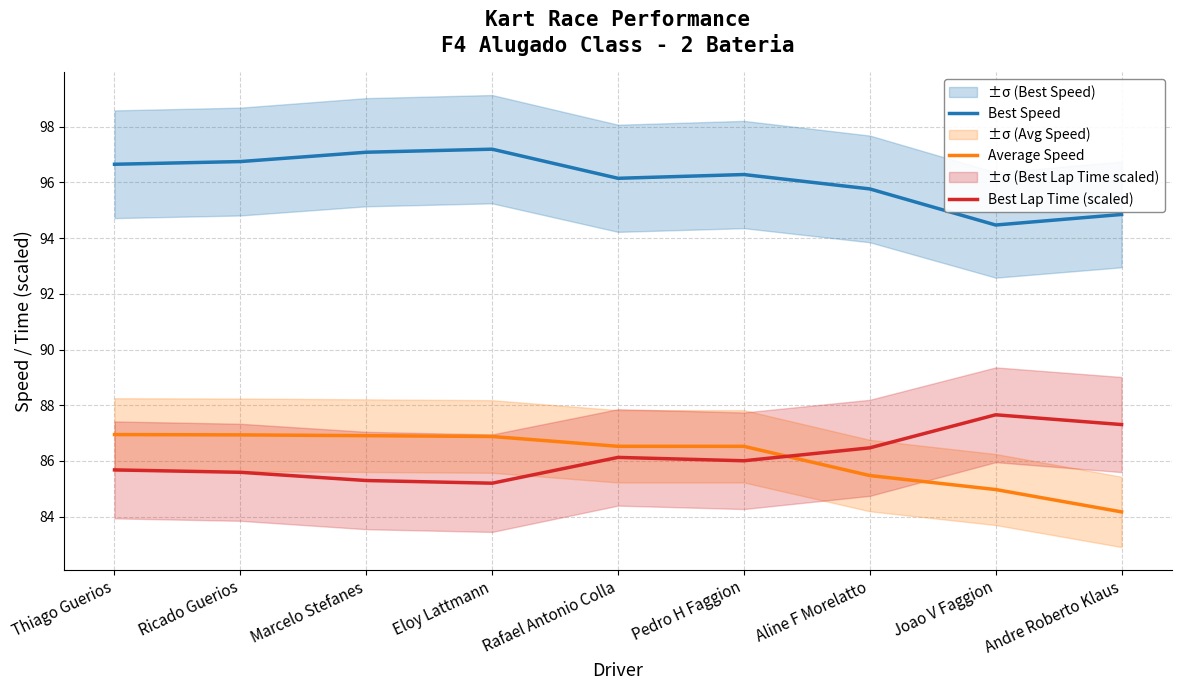

How many interior local peaks does the Best Lap Time (scaled) series have?

2